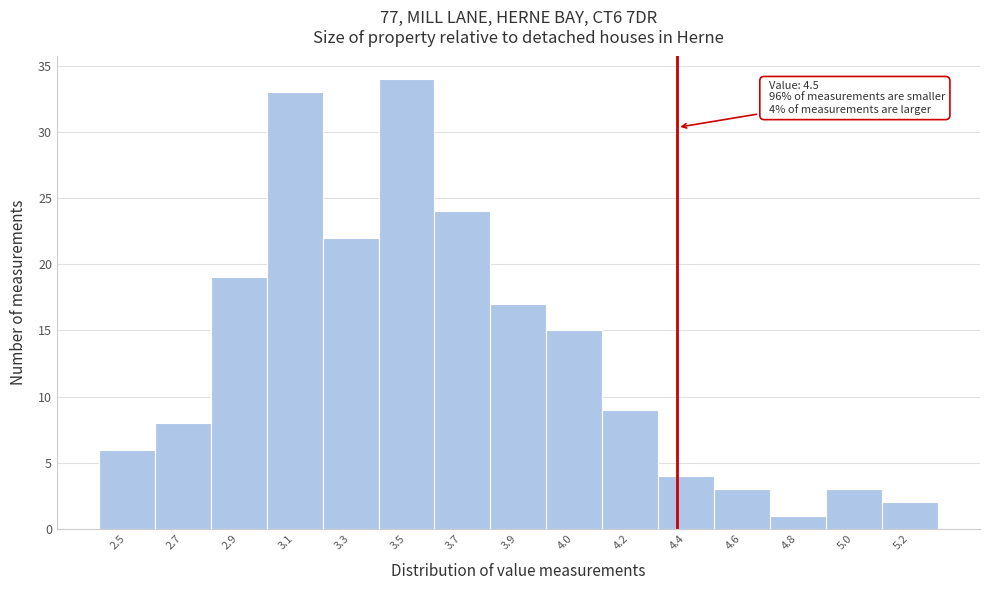

Reading left to right, transcribe all the data shown in this chart.

6	8	19	33	22	34	24	17	15	9	4	3	1	3	2